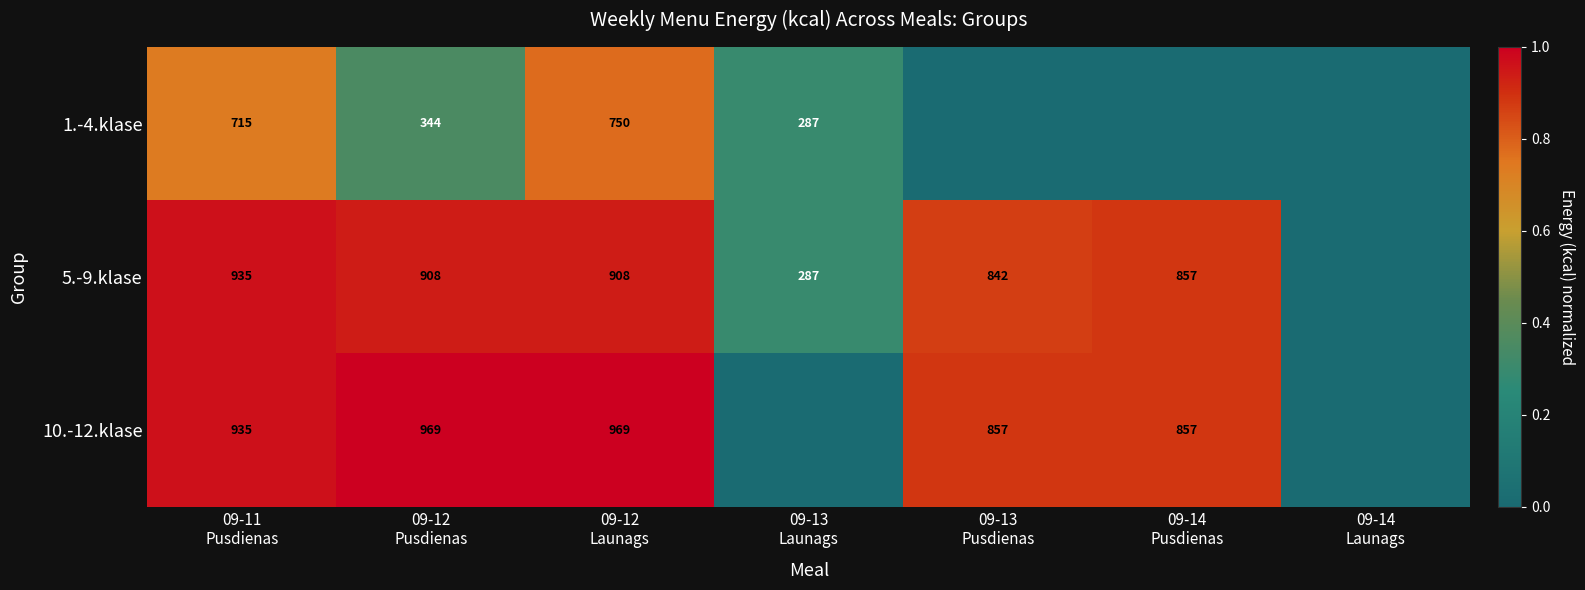

Which has a higher value, 09-11
Pusdienas or 09-13
Pusdienas?

09-11
Pusdienas